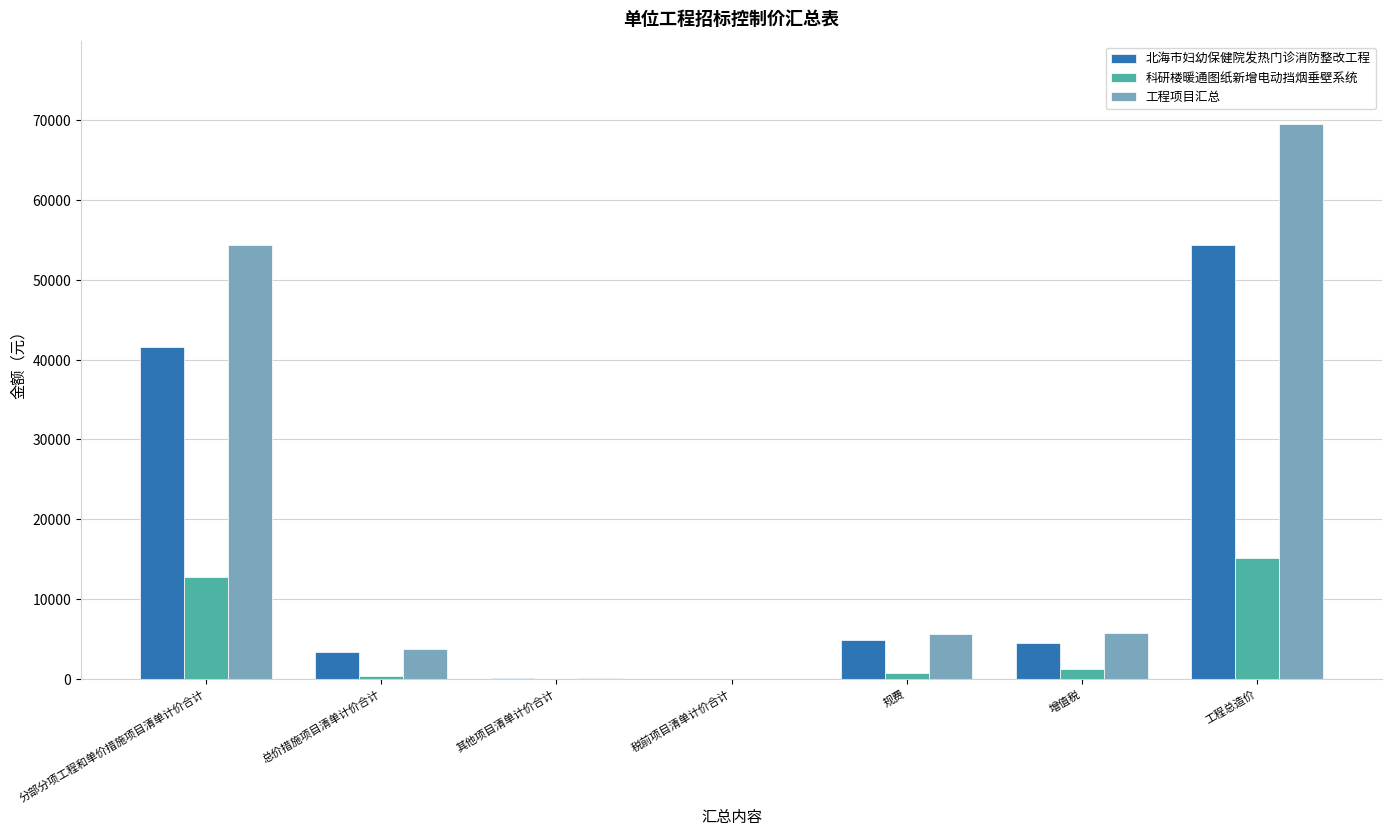

Does the chart contain stacked bars?

No